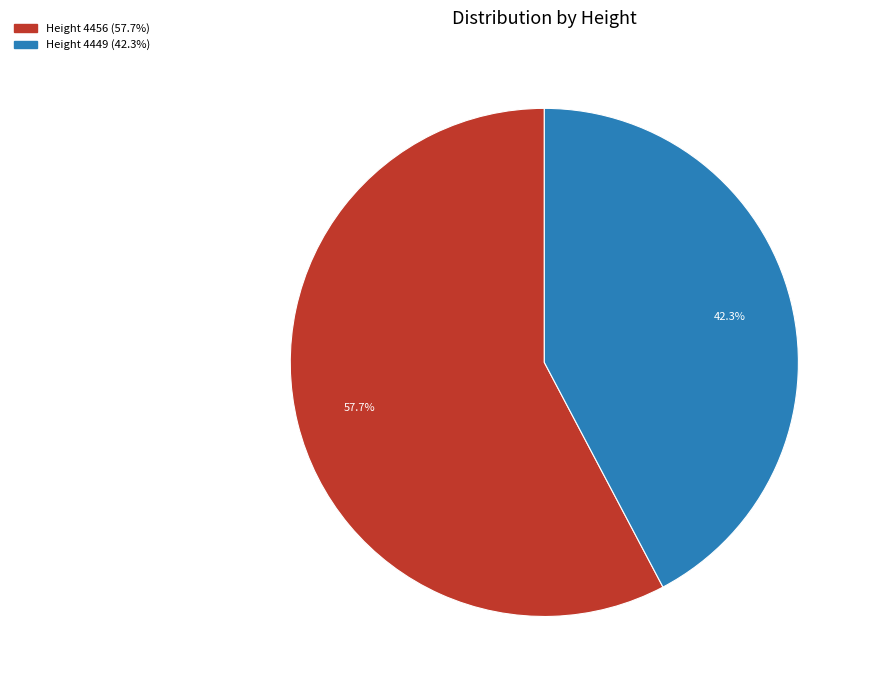

Which has a higher value, Height 4449 or Height 4456?

Height 4456